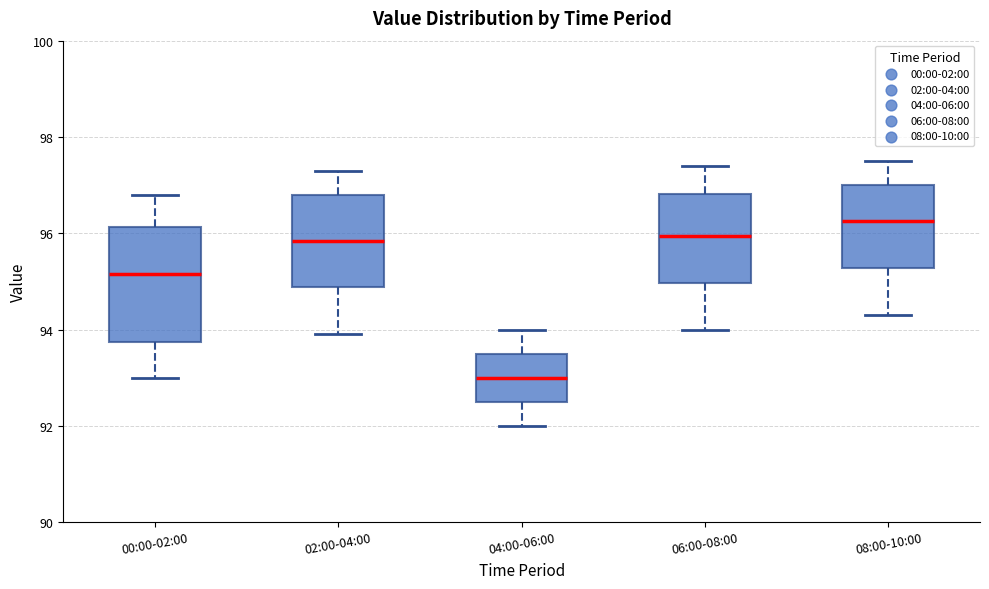

Comparing the boxes themselves (not the whiskers), which one is the tallest?

00:00-02:00